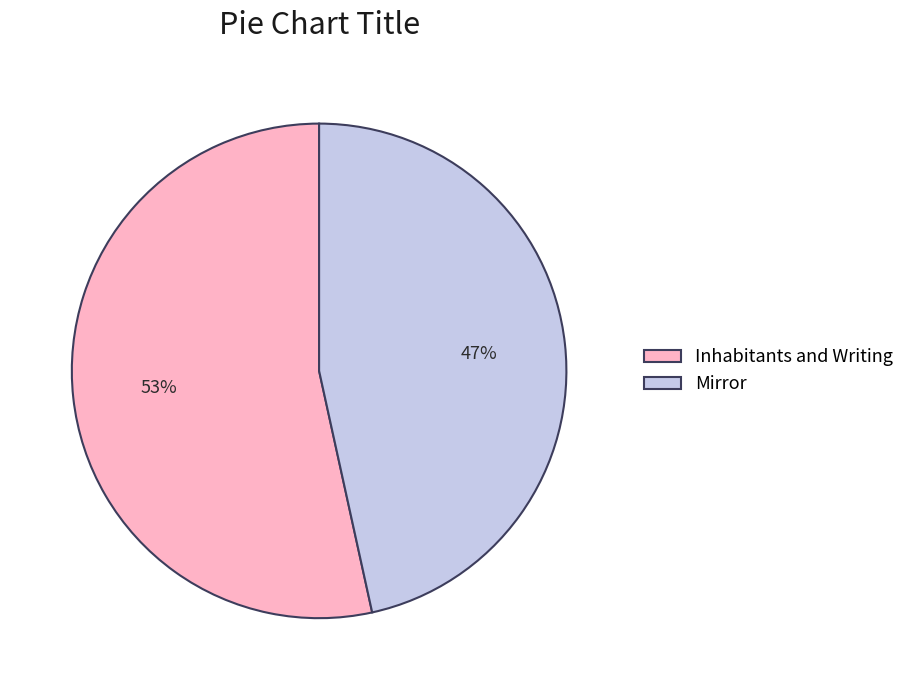

Is there any slice that represents more than half of the pie?

Yes